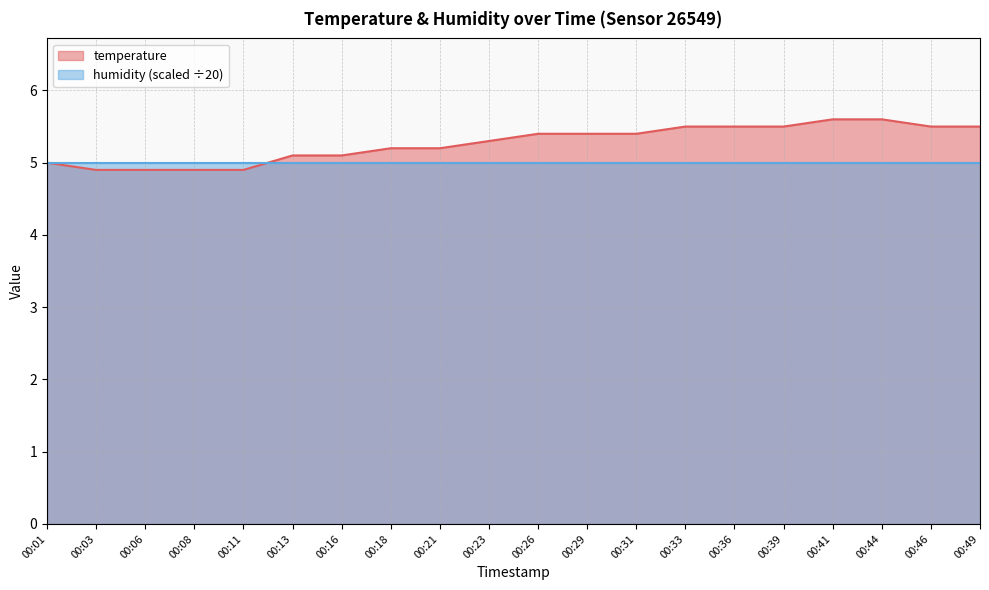

What is the value of the 17th point from the left?

5.6